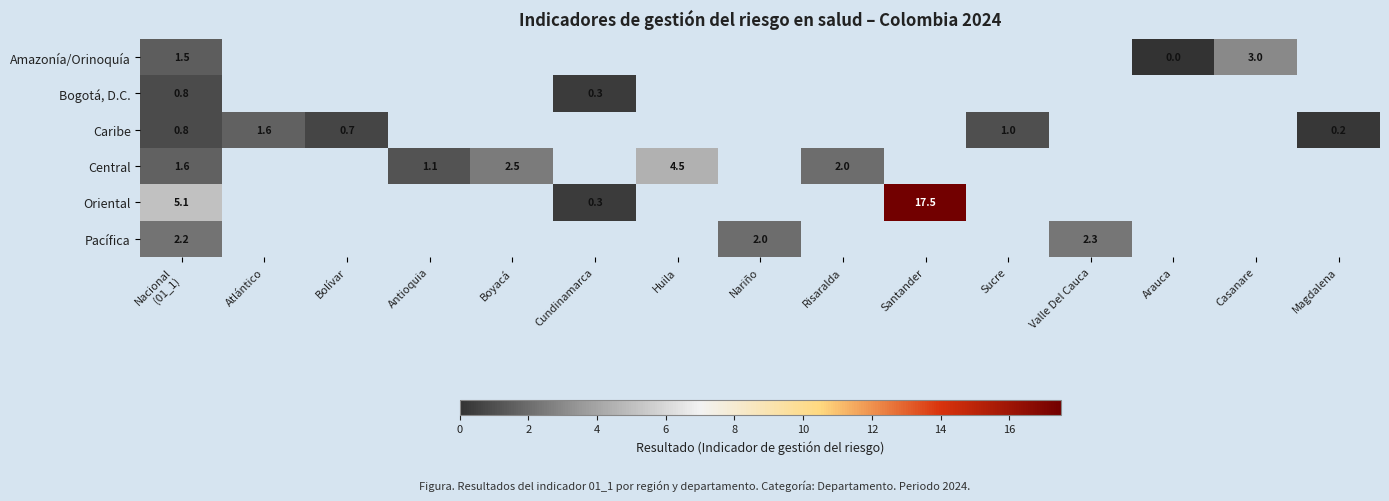

Rank the series by their maximum value, from highest to lowest.

Oriental, Central, Amazonía/Orinoquía, Pacífica, Caribe, Bogotá, D.C.